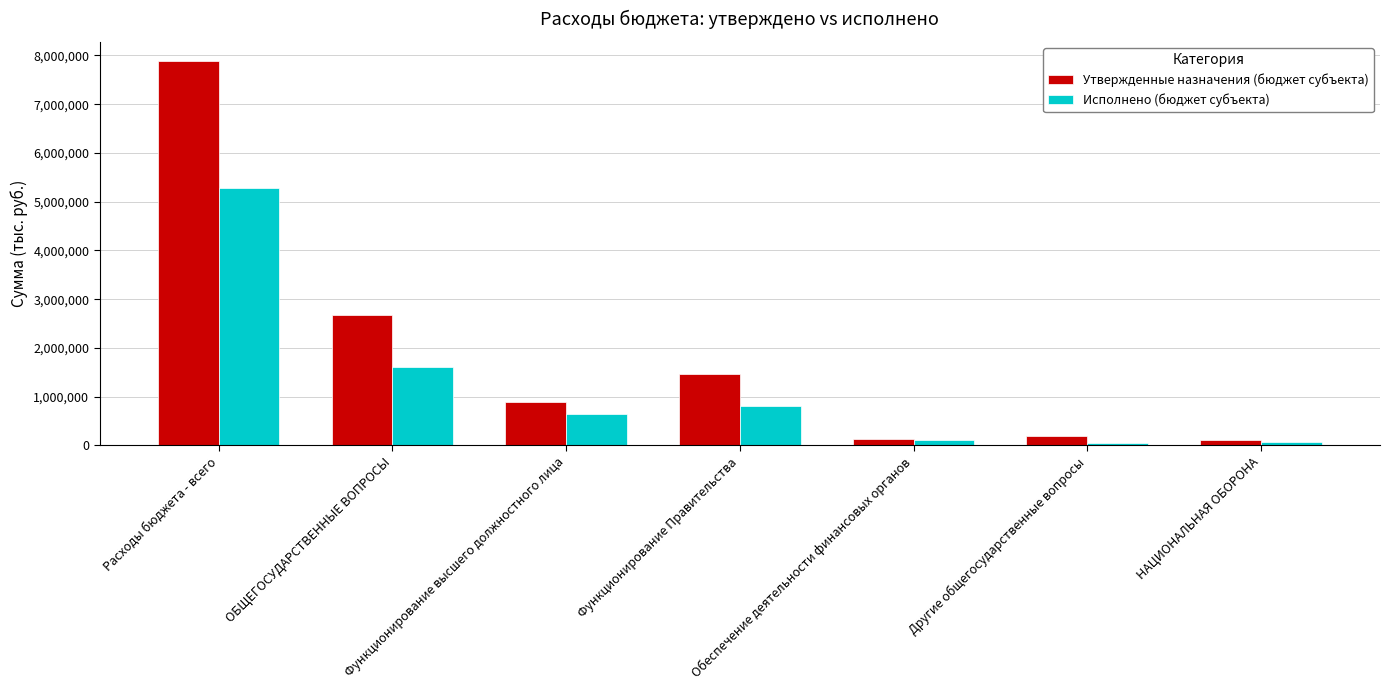

Where does the Исполнено (бюджет субъекта) series first go above 653695?

Расходы бюджета - всего